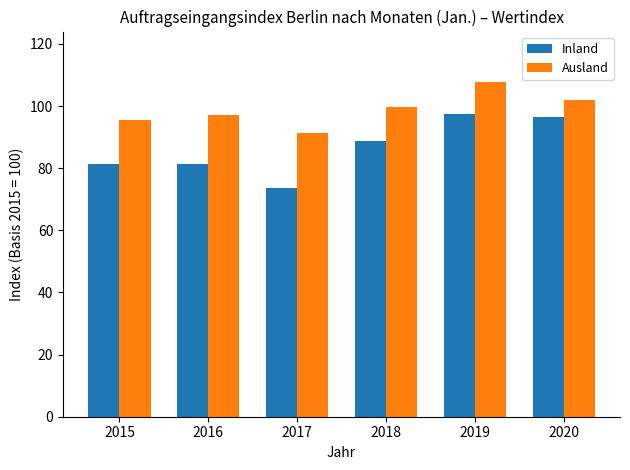

What is the sum of the Inland values at 2016 and 2017?

155.2